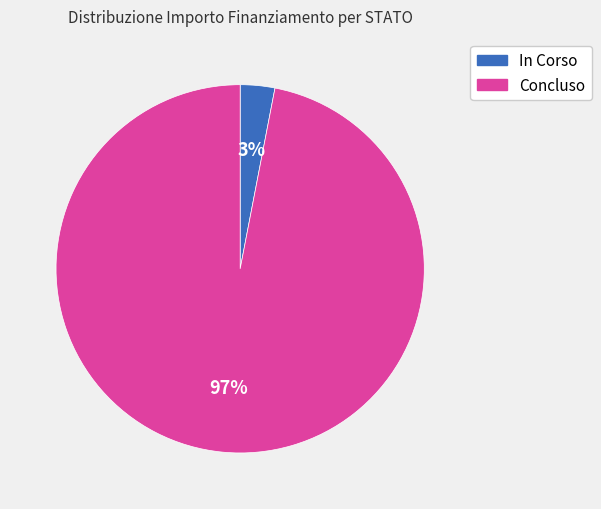

To the nearest percent, what is the difference between the largest and smallest slice percentages?

94%